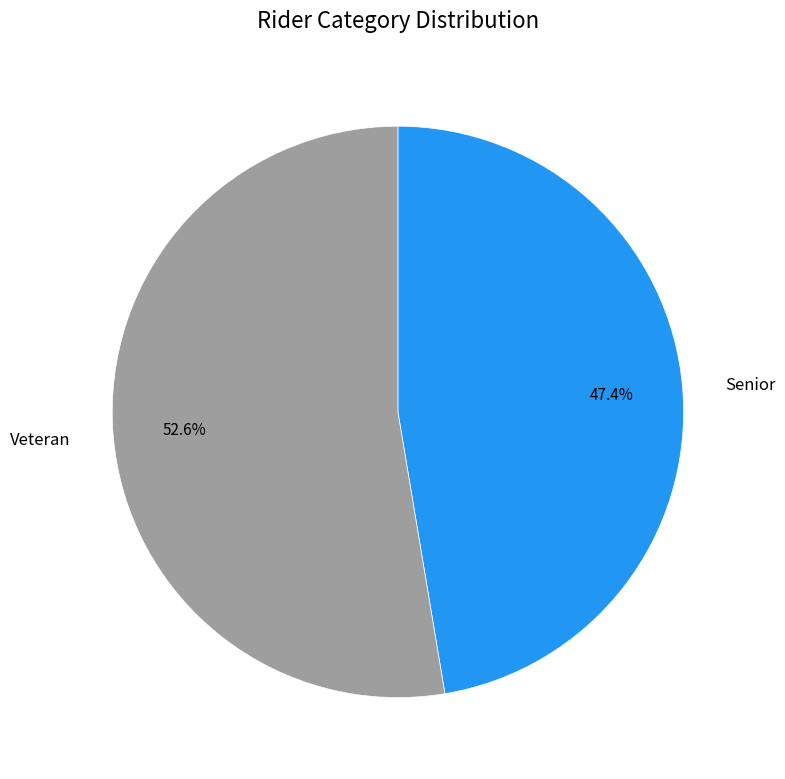

Rank the categories by value from lowest to highest.

Senior, Veteran